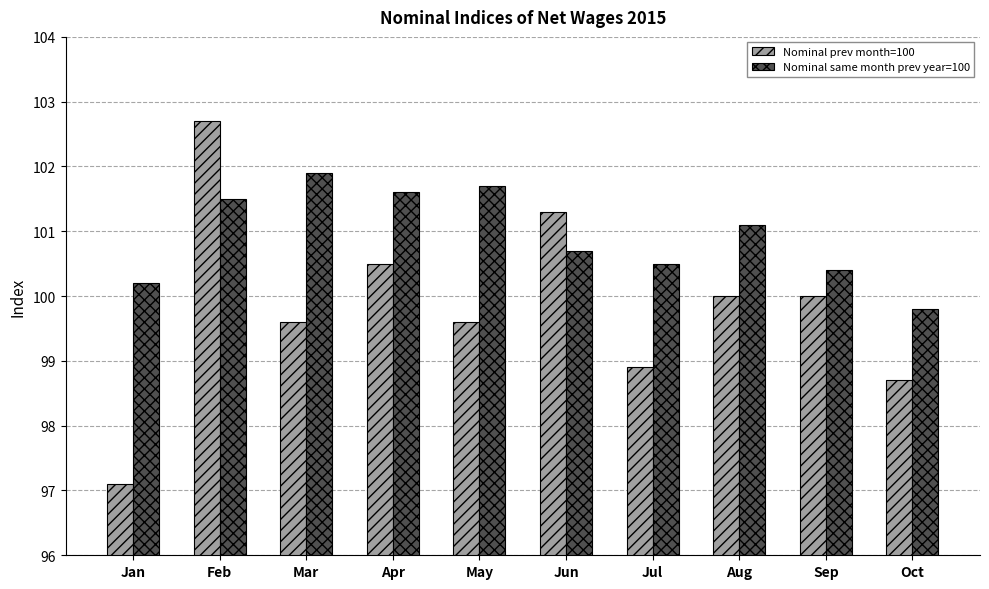

How many data points does each series have?

10